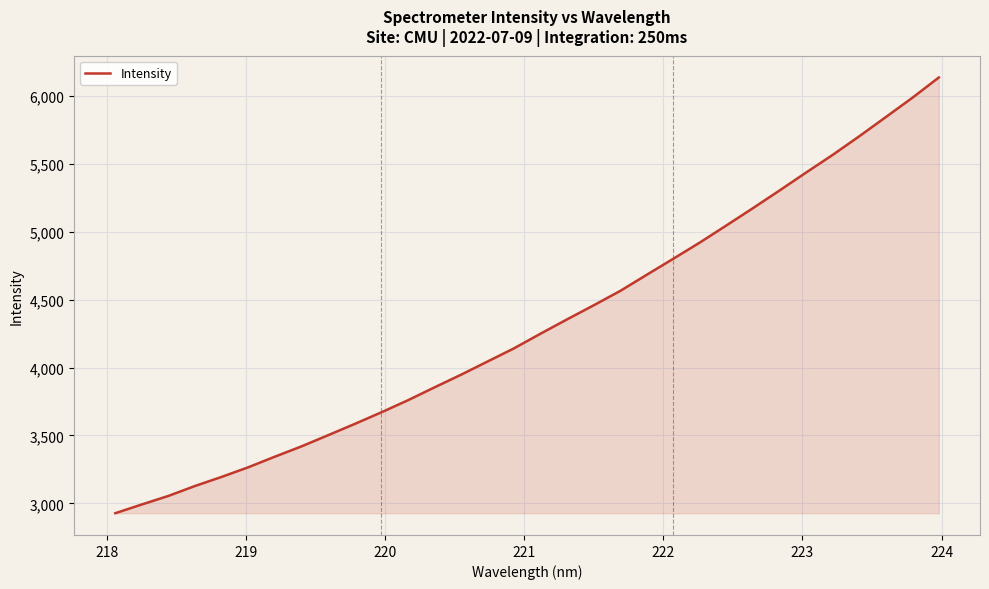

What is the maximum value shown in the chart?

6137.5